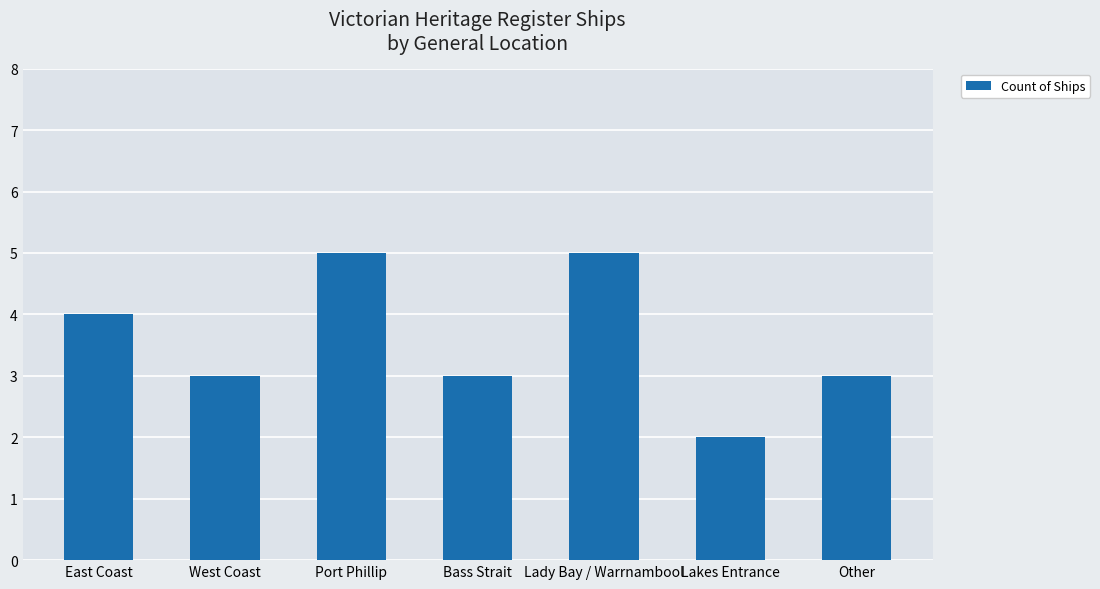

The chart shows a value of 7 at East Coast. True or false?

False